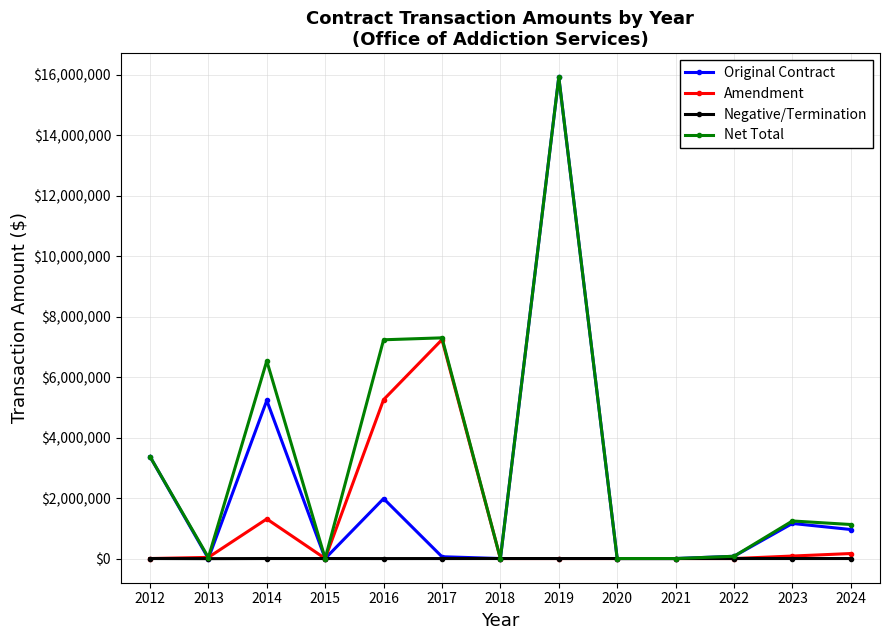

At how many categories does at least one series exceed 4571796?

4